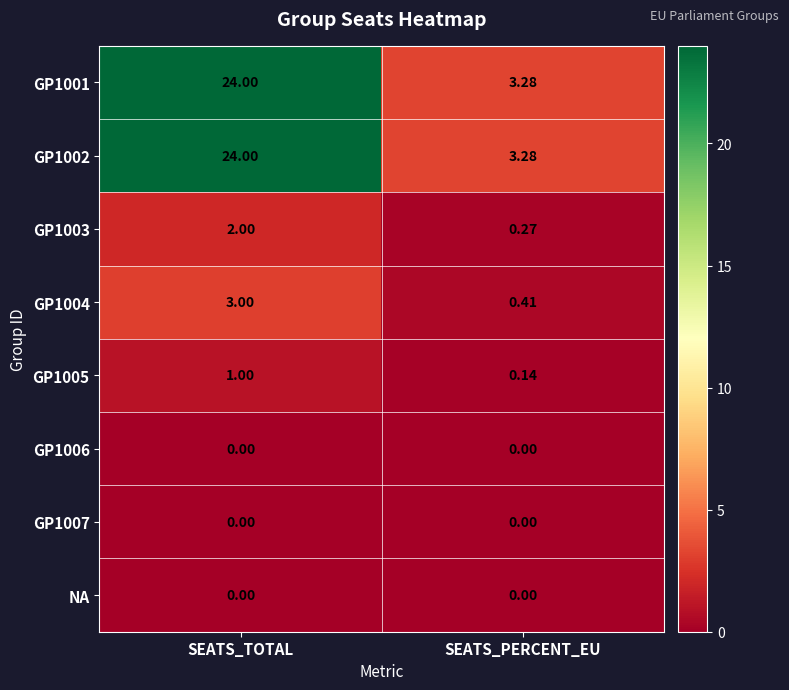

At which category is the sum across all series the highest?

SEATS_TOTAL